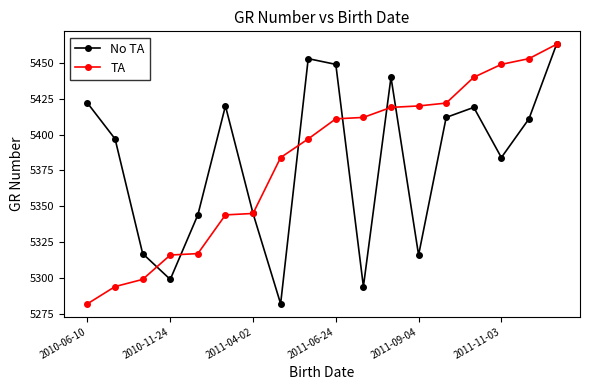

What is the average value of the TA series?

5382